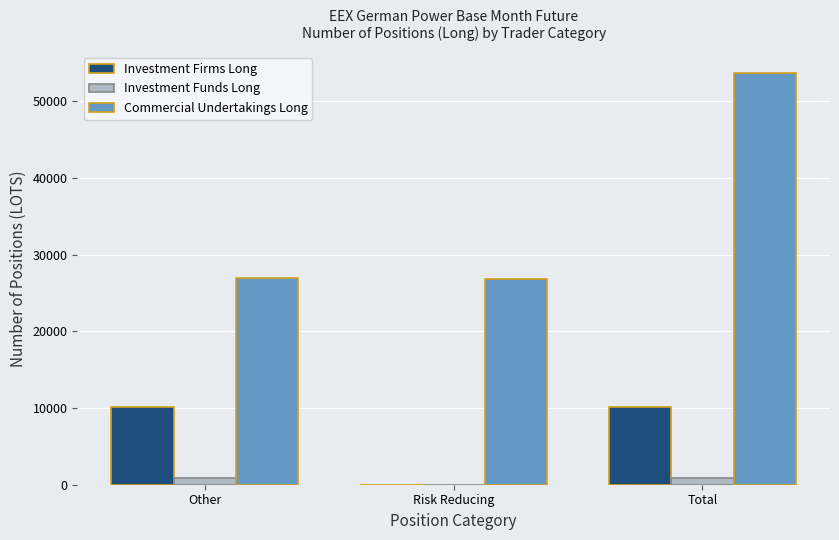

The value of Investment Funds Long at Total is 831.4. True or false?

True